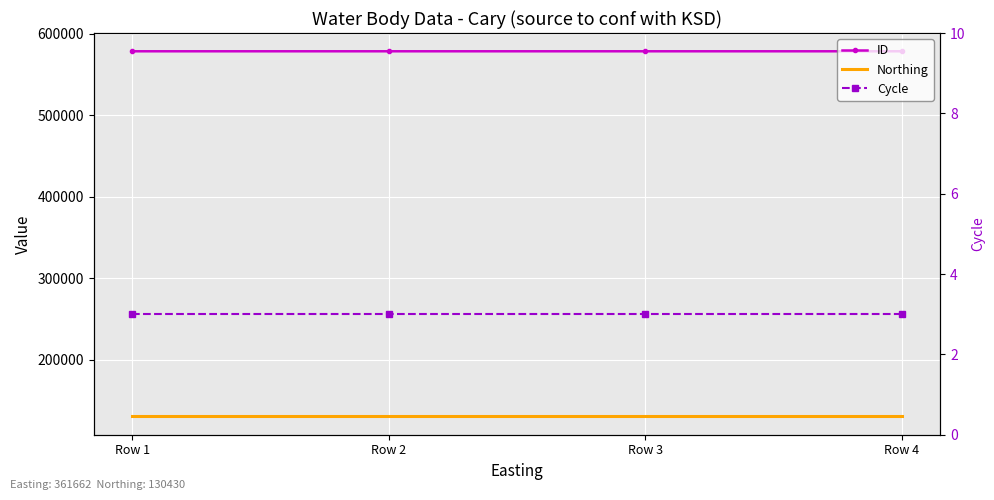

What is the lowest value of the Northing series?

130430